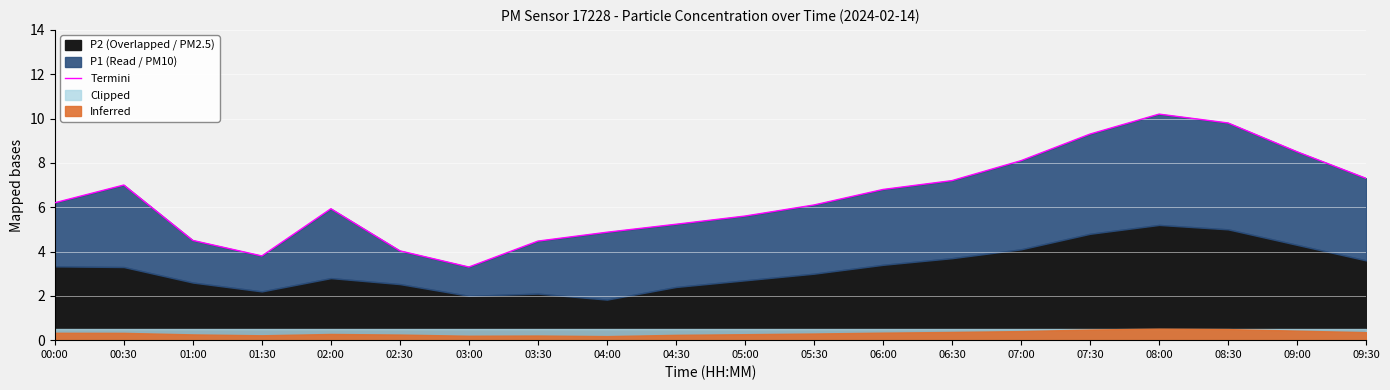

What is the difference between the values at 05:30 and 02:30?

2.1